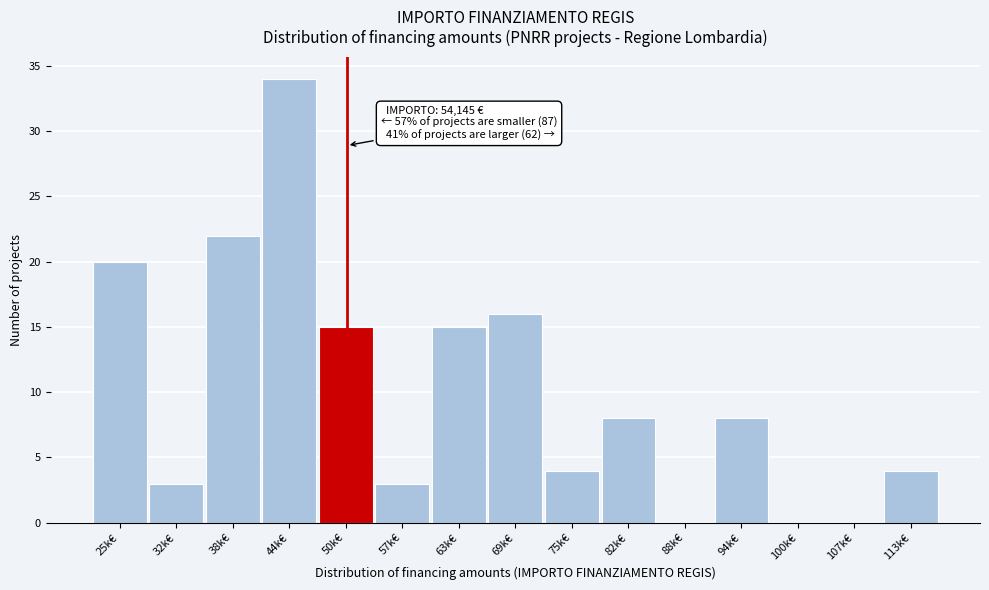

Reading left to right, transcribe all the data shown in this chart.

25k€=20	32k€=3	38k€=22	44k€=34	50k€=15	57k€=3	63k€=15	69k€=16	75k€=4	82k€=8	88k€=0	94k€=8	100k€=0	107k€=0	113k€=4